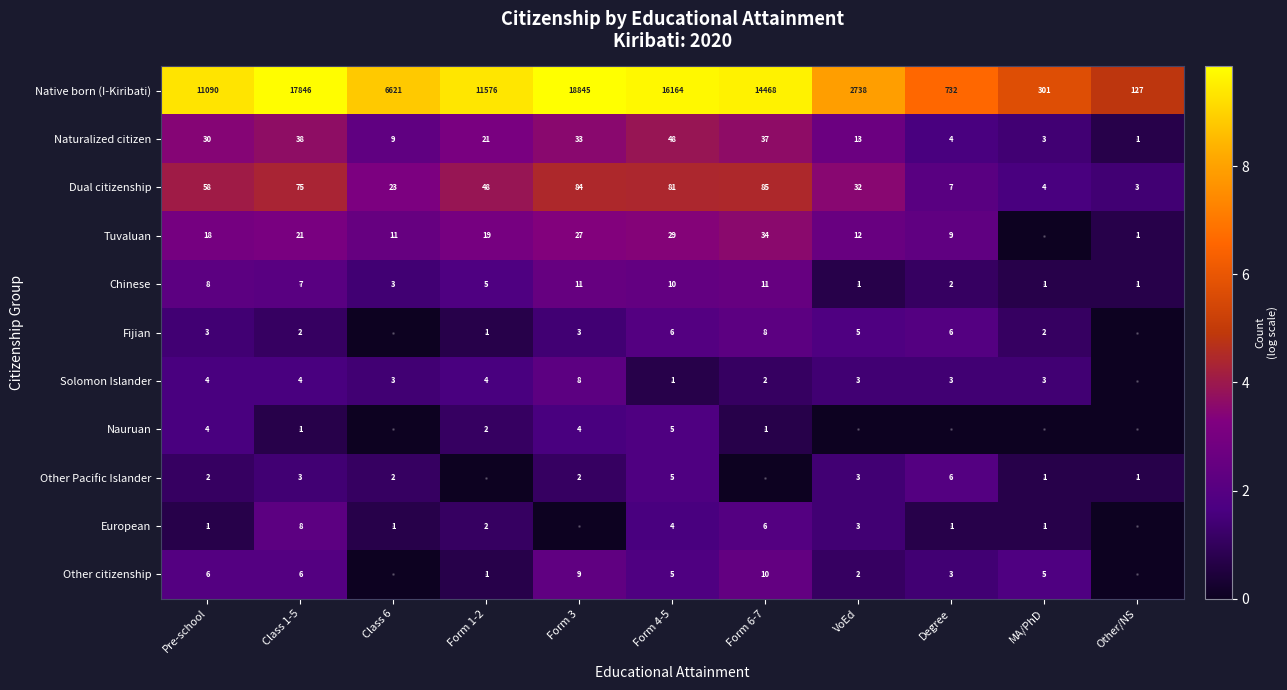

The value of Nauruan at Form 4-5 is 5. True or false?

True